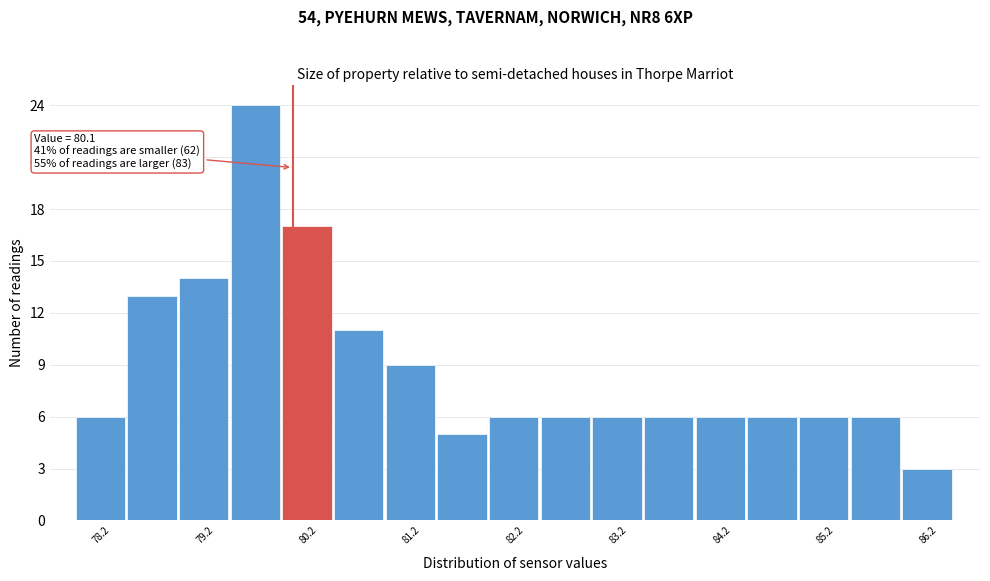

Over which range of the x-axis is the bar tallest?

79.5 to 80.0